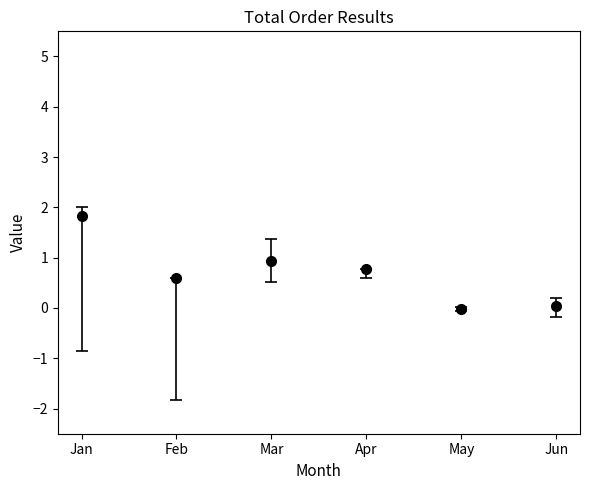

What is the maximum value shown in the chart?

1.8